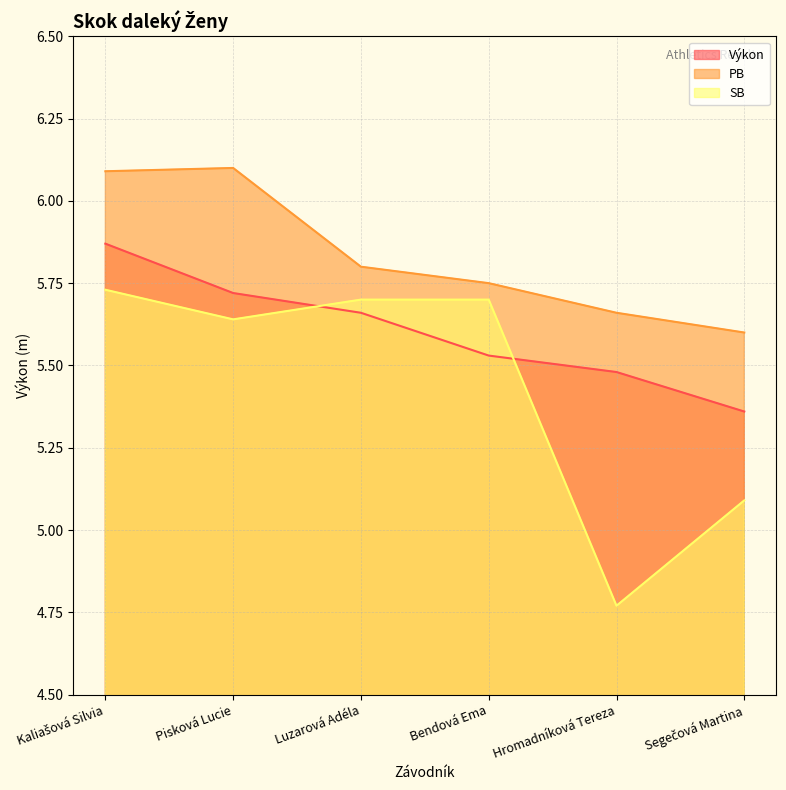

Count the number of categories in the chart.

6